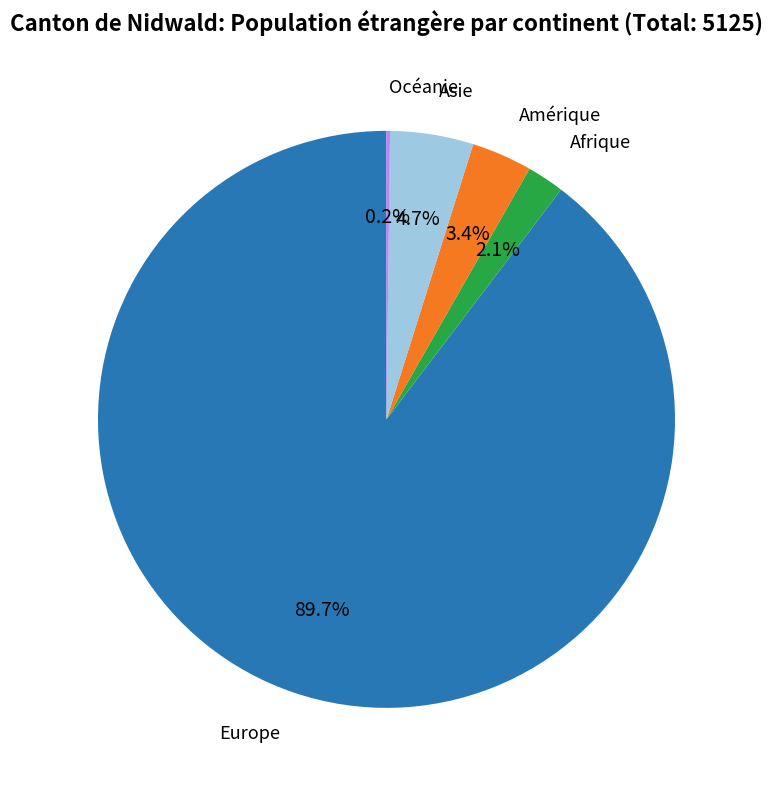

Is it true that Asie is 13% of the pie?

False